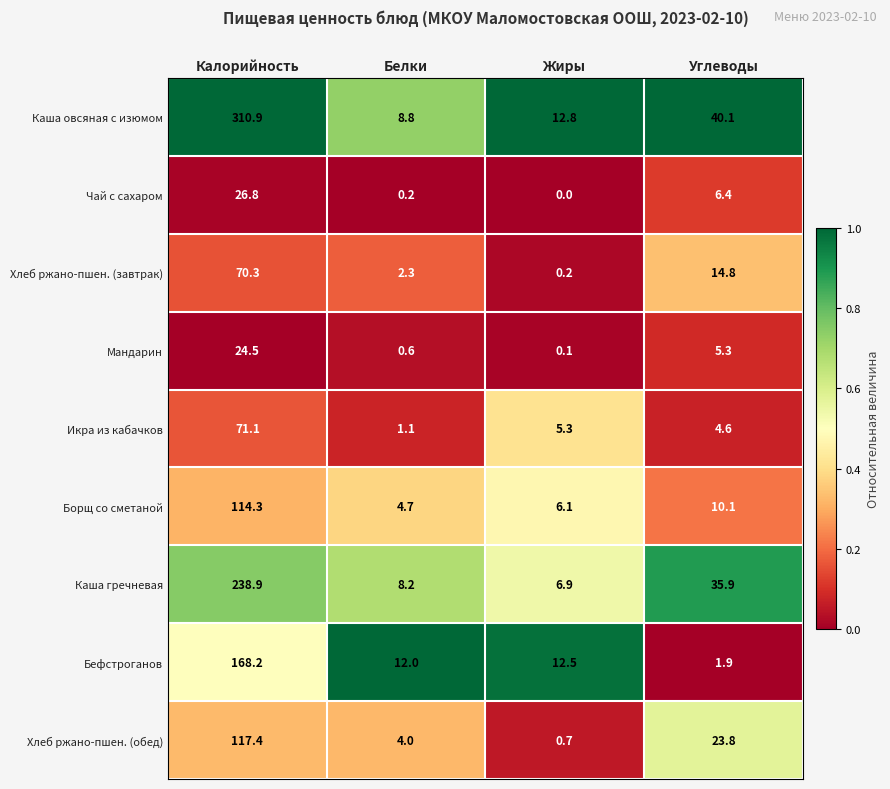

Which series has the largest total across all categories?

Каша овсяная с изюмом